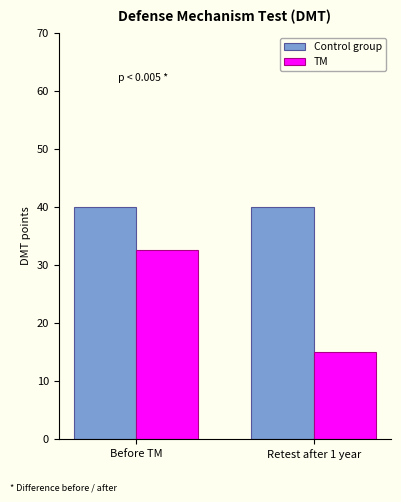

What is the sum of the Control group values at Before TM and Retest after 1 year?

80.0